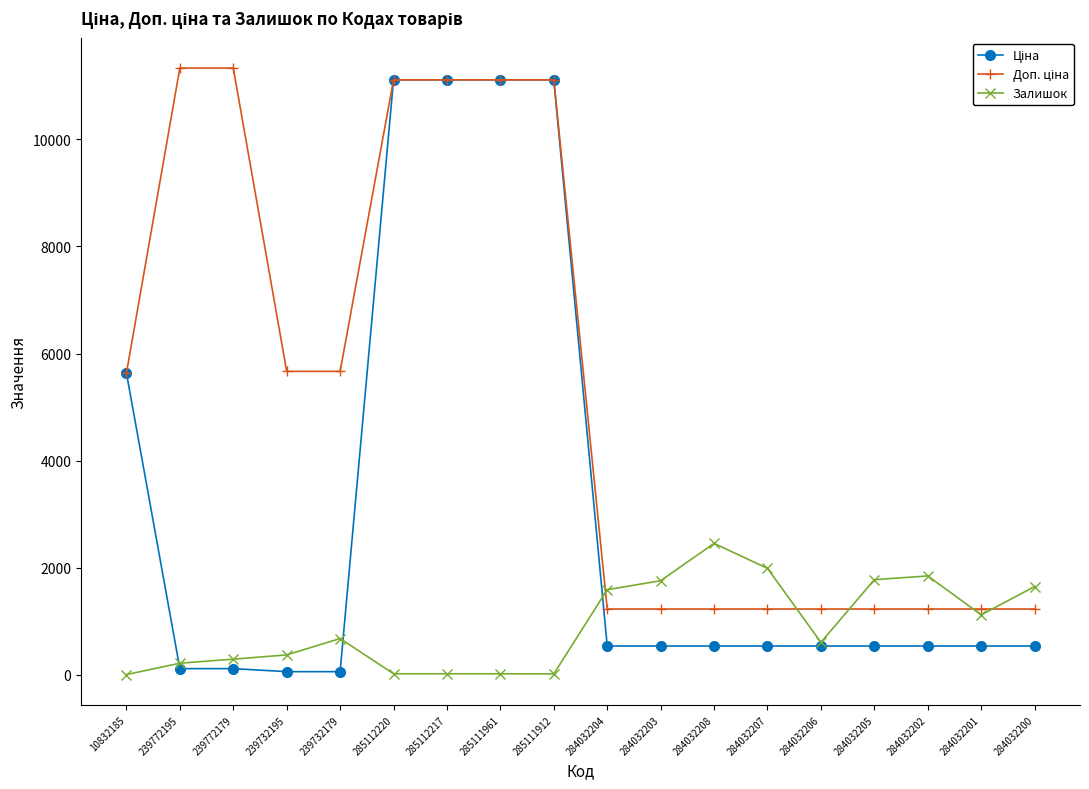

What is the value of the Залишок point at the 13th from the left?

1986.0